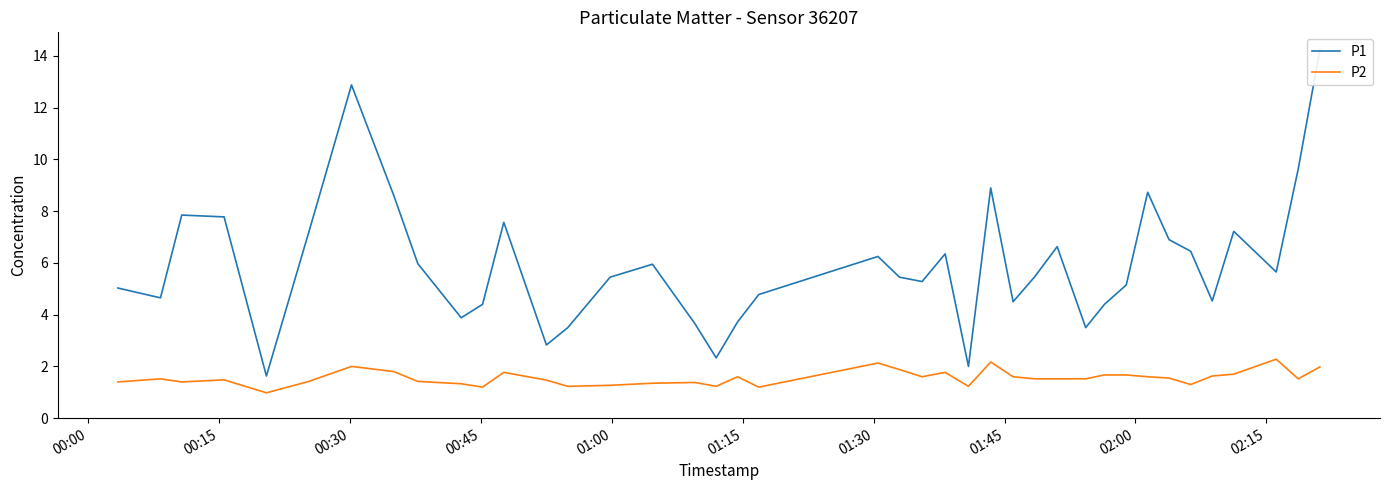

What is the lowest value of the P2 series?

1.0